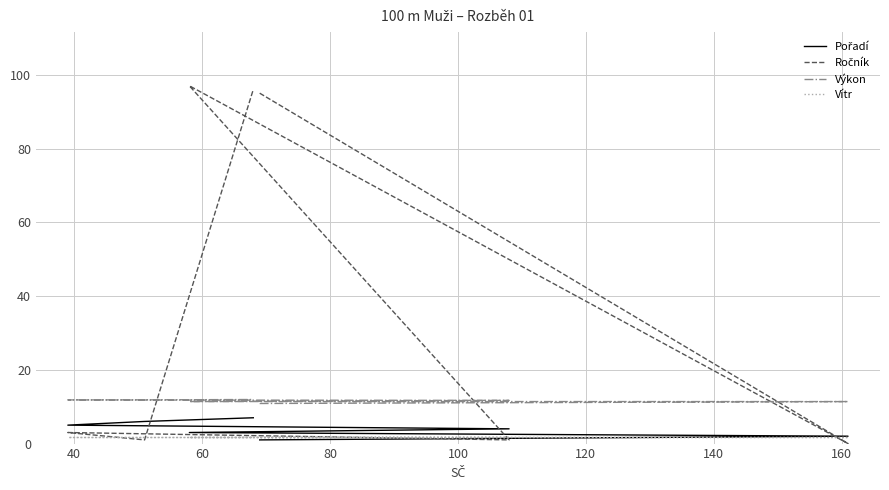

After their last crossing, which series has the higher values: Ročník or Vítr?

Ročník